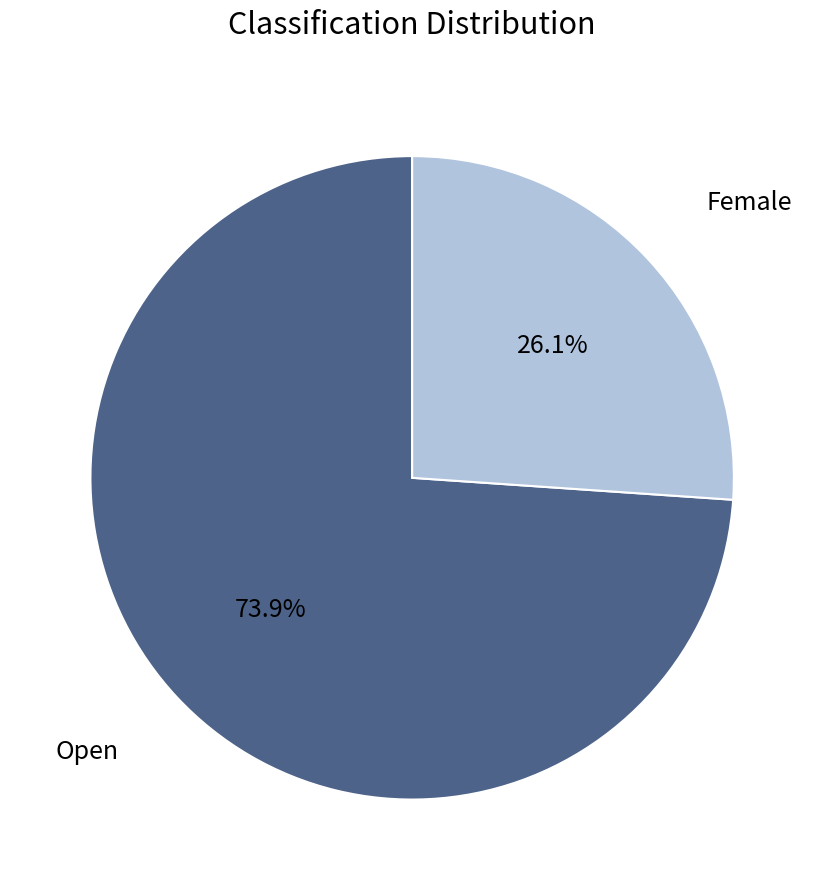

Which has a higher value, Female or Open?

Open